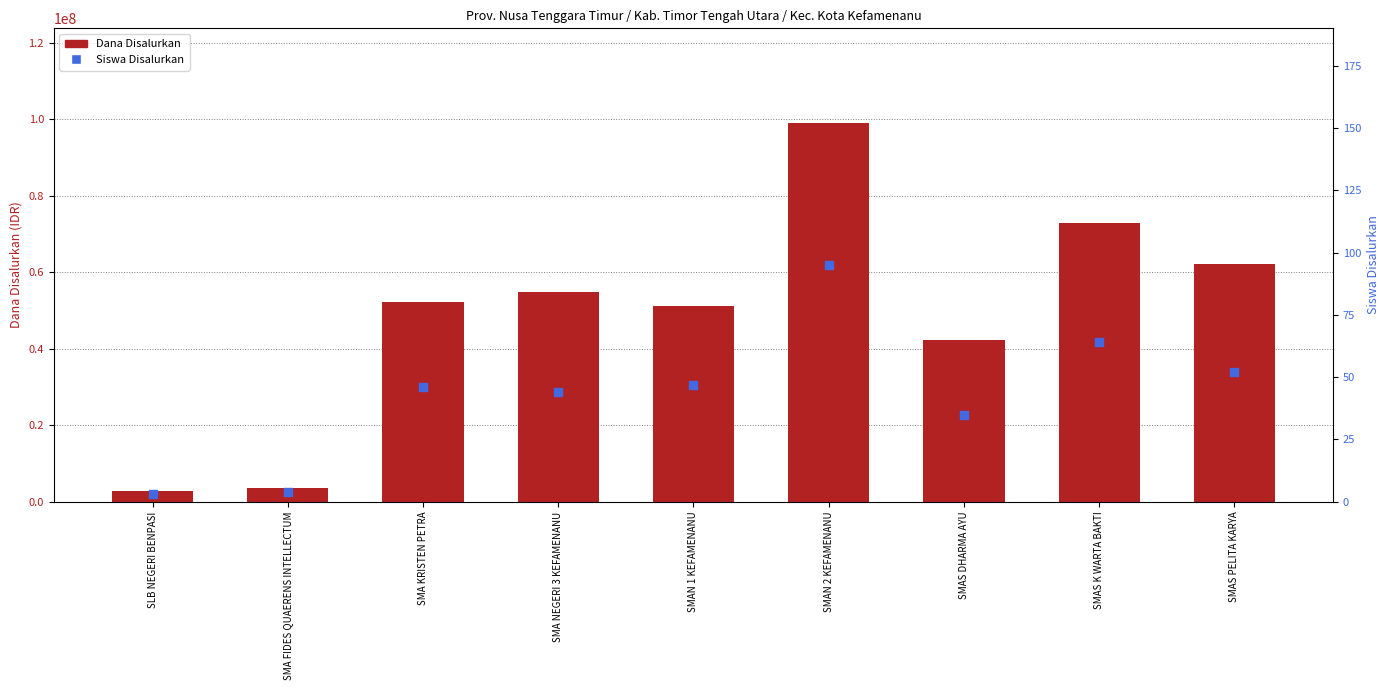

What is the total value across all series at SMAS DHARMA AYU?

42300035